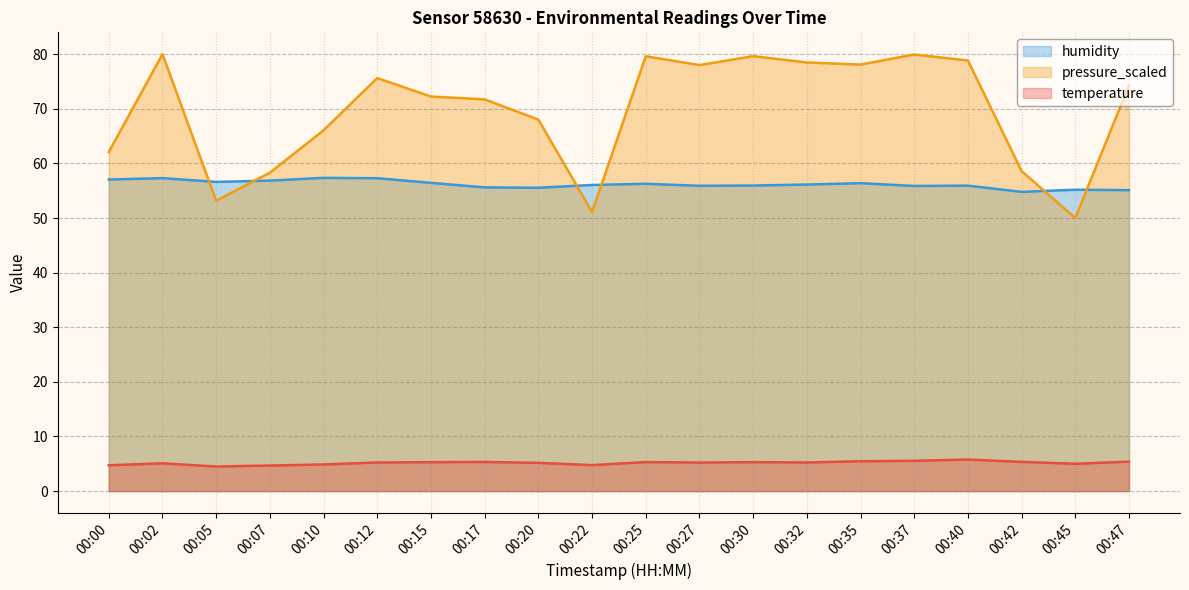

List the series in order of their peak value, highest first.

pressure_scaled, humidity, temperature